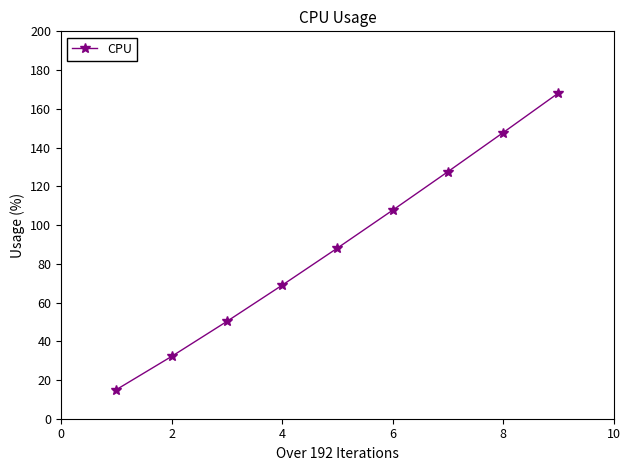

What is the smallest value displayed?

15.0